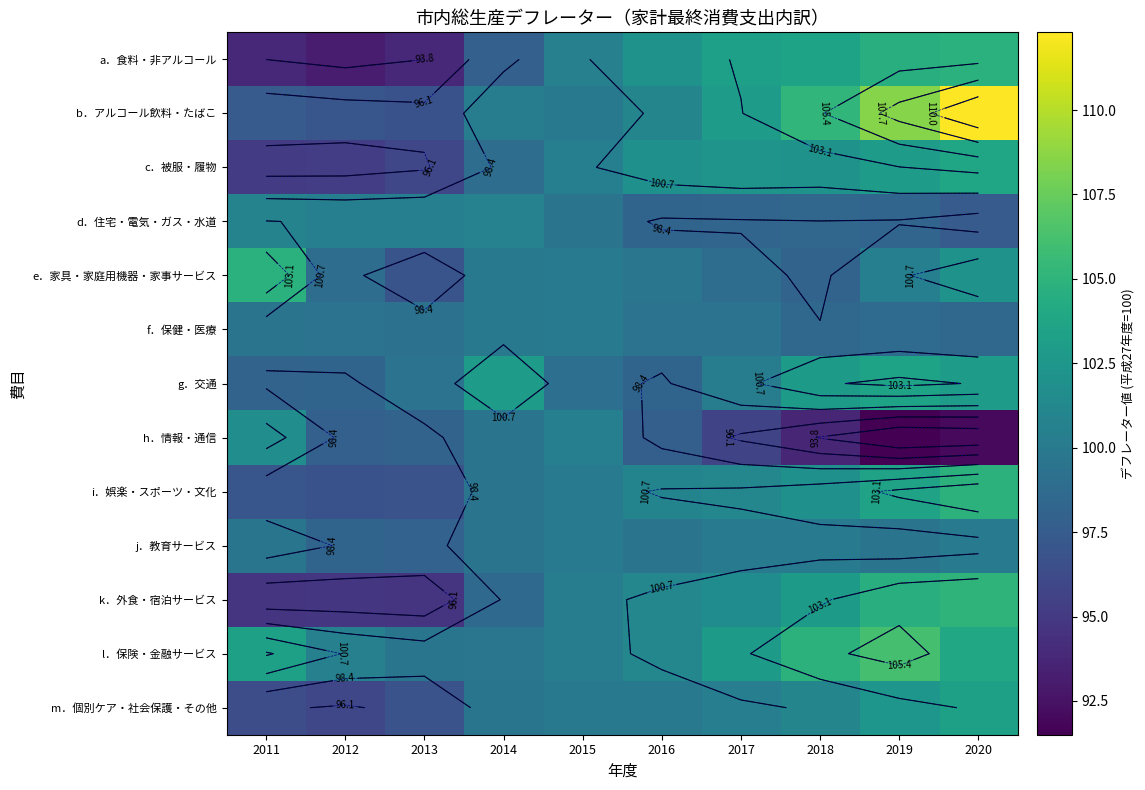

Rank the series at 2012 from lowest to highest value.

a．食料・非アルコール, k．外食・宿泊サービス, c．被服・履物, m．個別ケア・社会保護・その他, i．娯楽・スポーツ・文化, b．アルコール飲料・たばこ, h．情報・通信, g．交通, j．教育サービス, e．家具・家庭用機器・家事サービス, f．保健・医療, d．住宅・電気・ガス・水道, l．保険・金融サービス